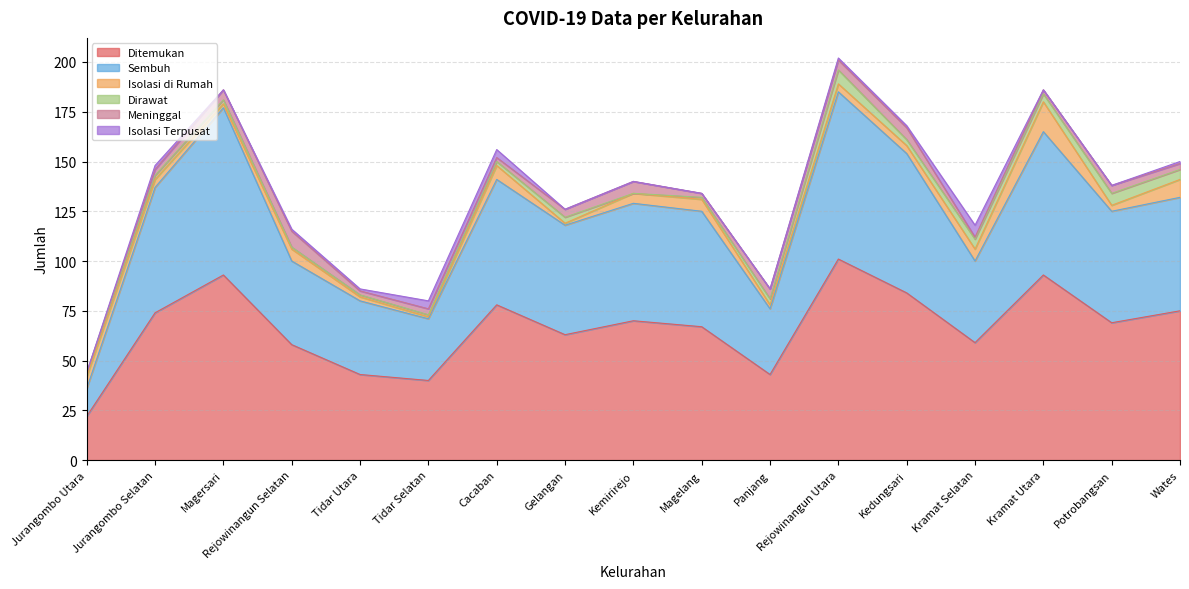

True or false: Dirawat has more than 0 points higher than both neighbors.

True